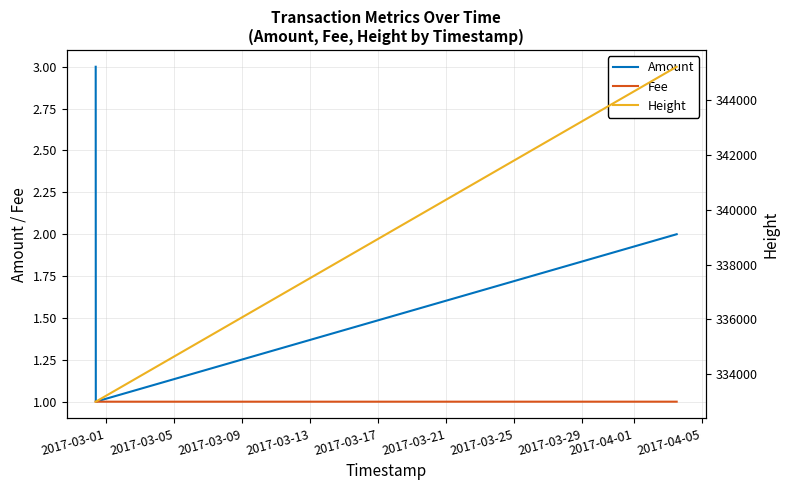

What is the highest value of the Fee series?

1.0